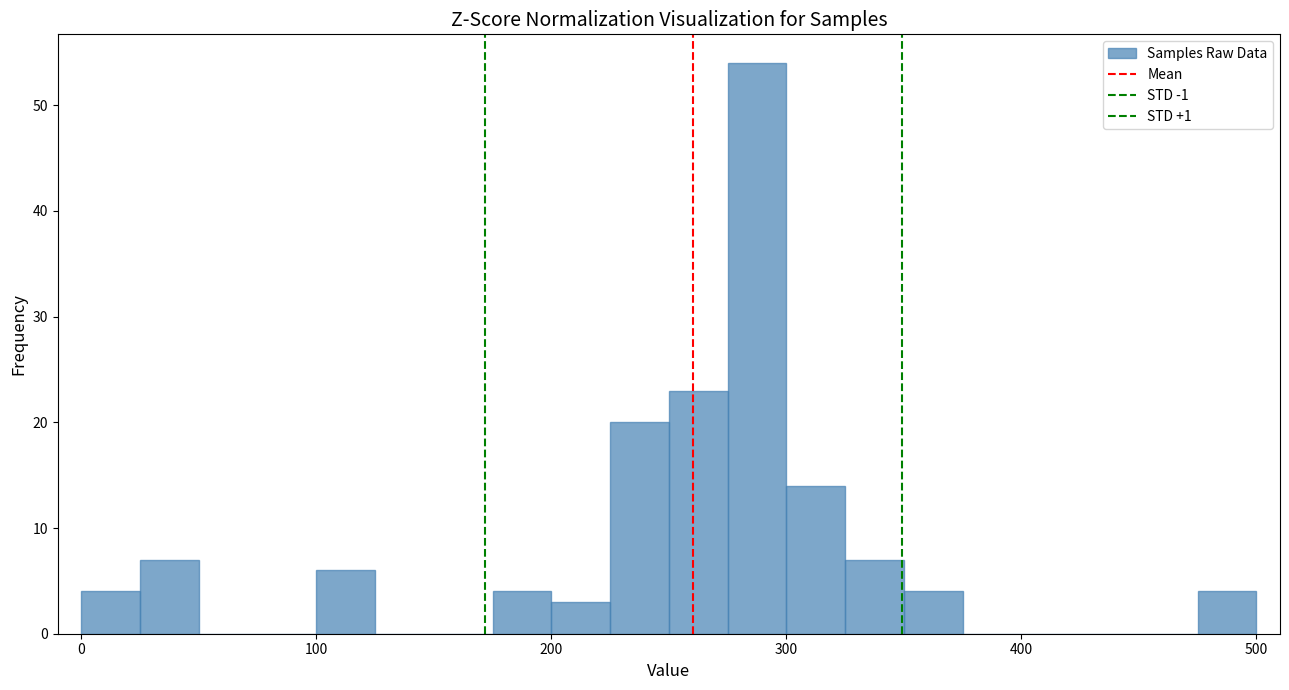

Around what value on the x-axis is the tallest bar? Give the approximate position of its centre, as read against the axis.

290